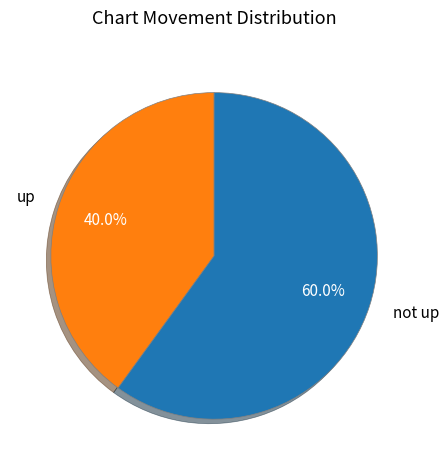

Which has a higher value, not up or up?

not up